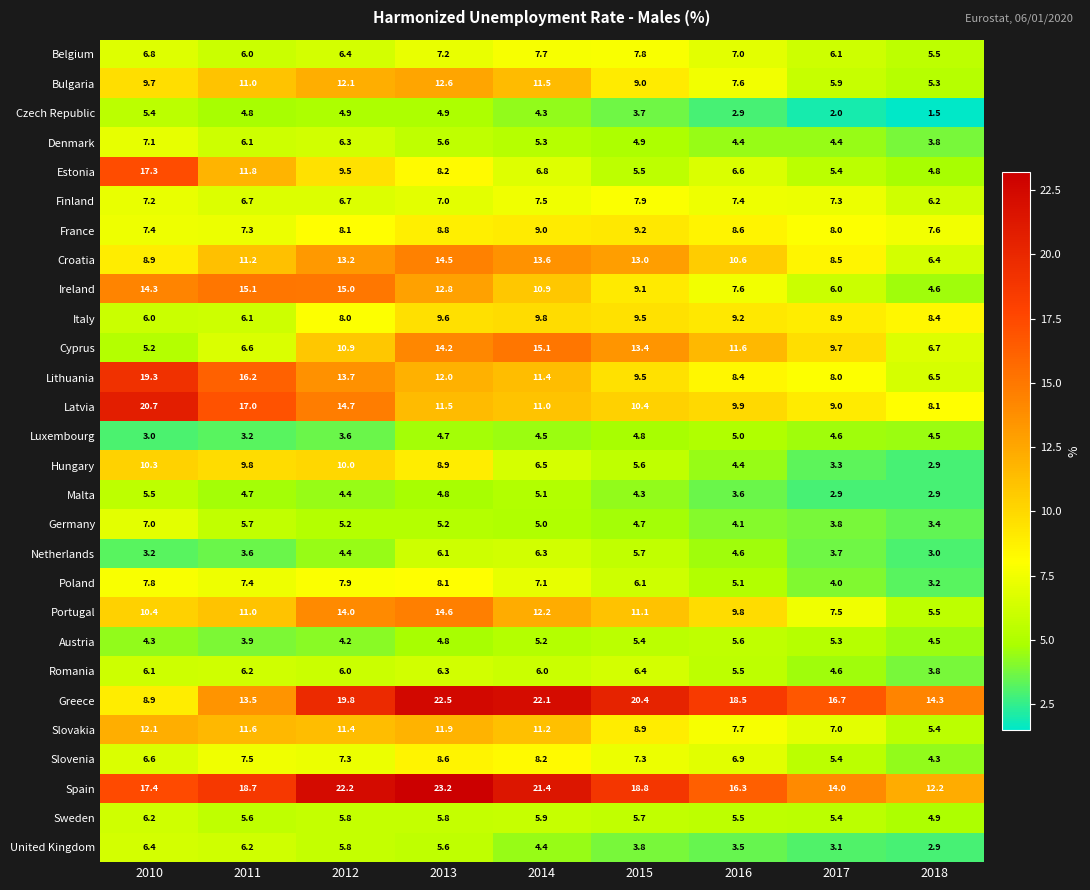

The value of Portugal at 2017 is 12.0. True or false?

False